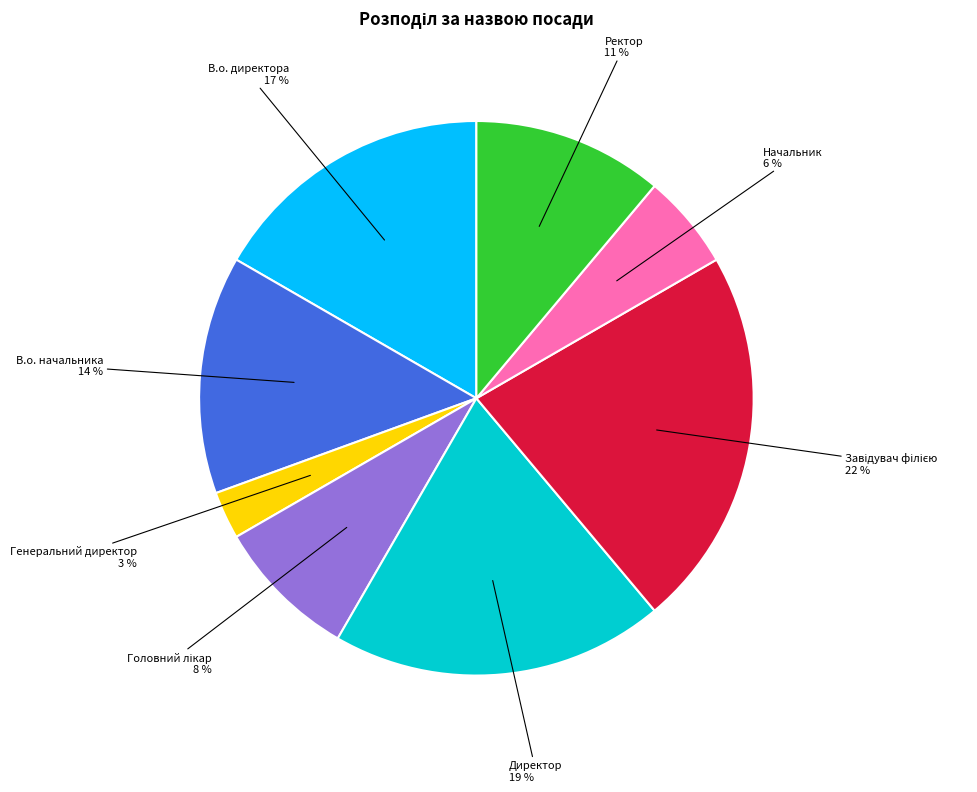

The Ректор slice represents 22% of the pie. True or false?

False